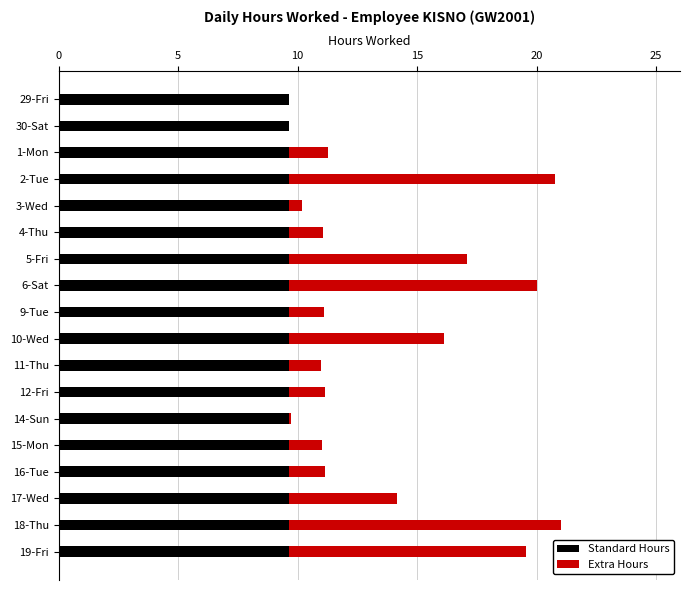

What is the sum of all Standard Hours values?

173.7